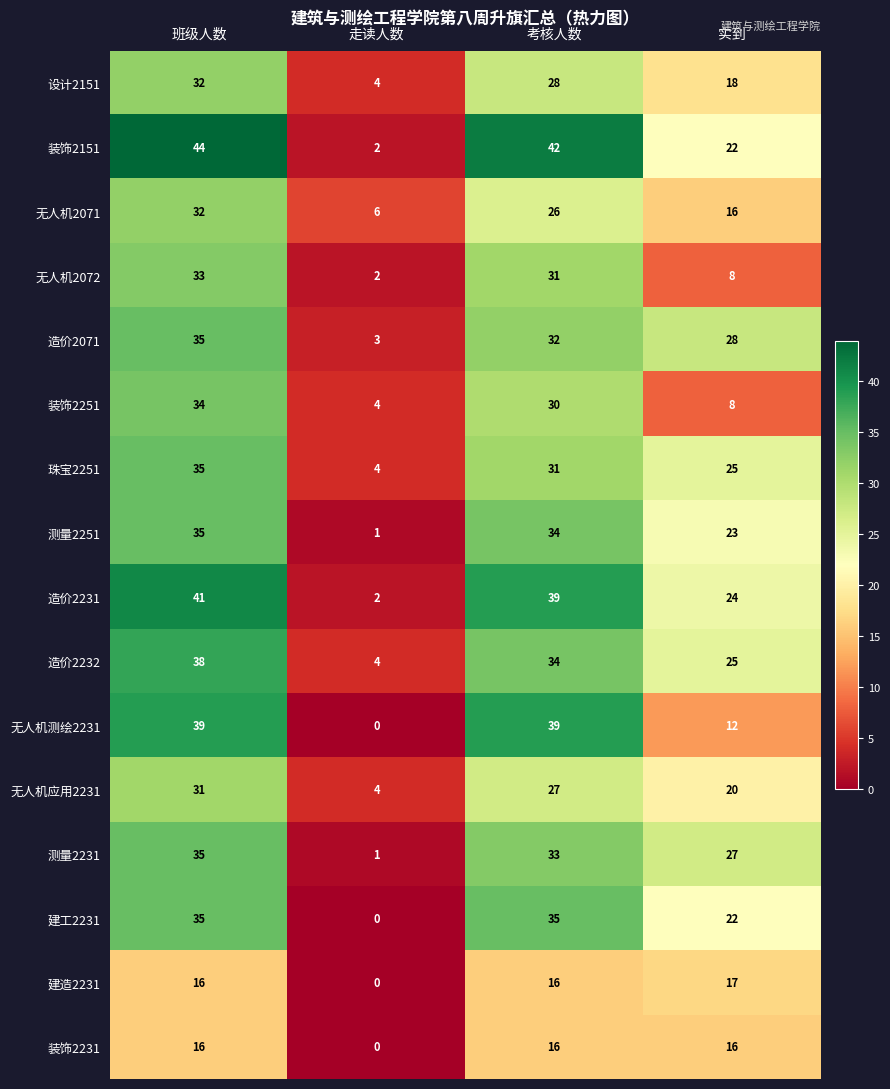

At how many categories does at least one series exceed 14?

3